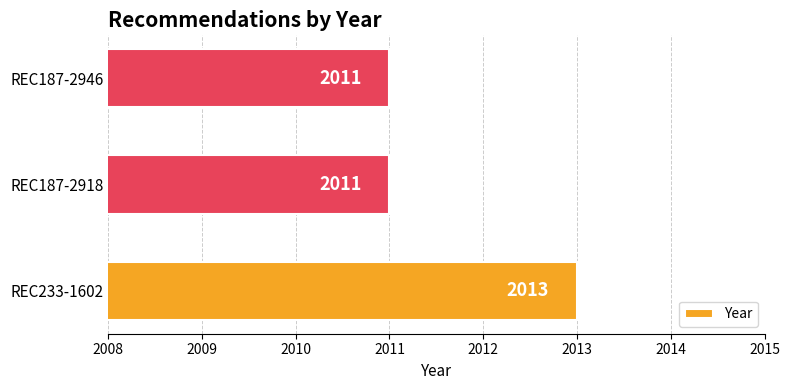

What value does the data have at REC233-1602?

2013